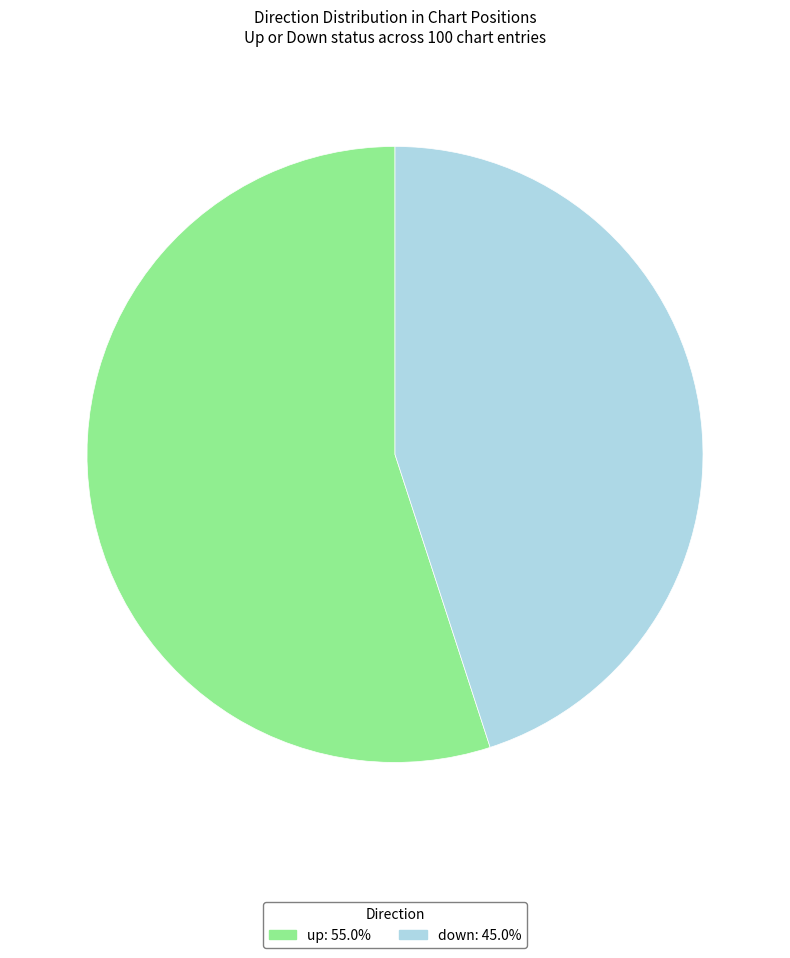

What is the largest slice in the pie chart?

up